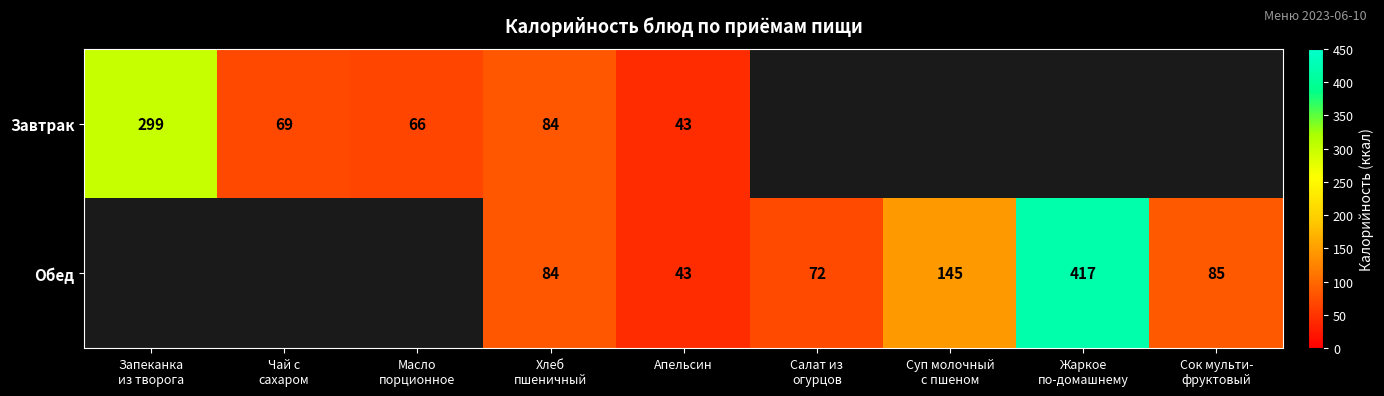

Rank the categories by Завтрак value from lowest to highest.

Апельсин, Масло порционное, Чай с сахаром, Хлеб пшеничный, Запеканка из творога, Салат из огурцов, Суп молочный с пшеном, Жаркое по-домашнему, Сок мульти- фруктовый